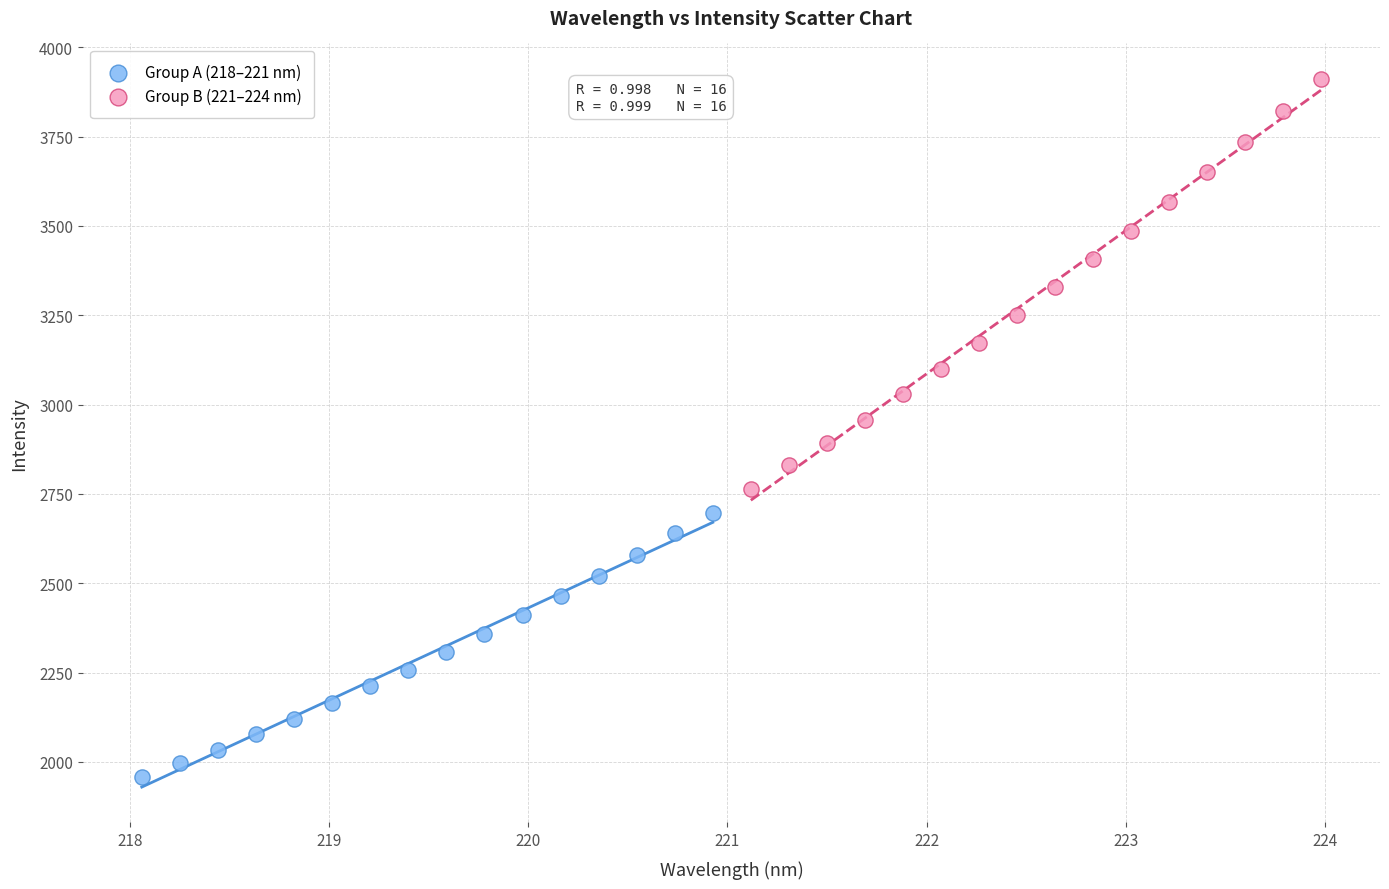

Which series has the widest spread of Y values?

Group B (221–224 nm)